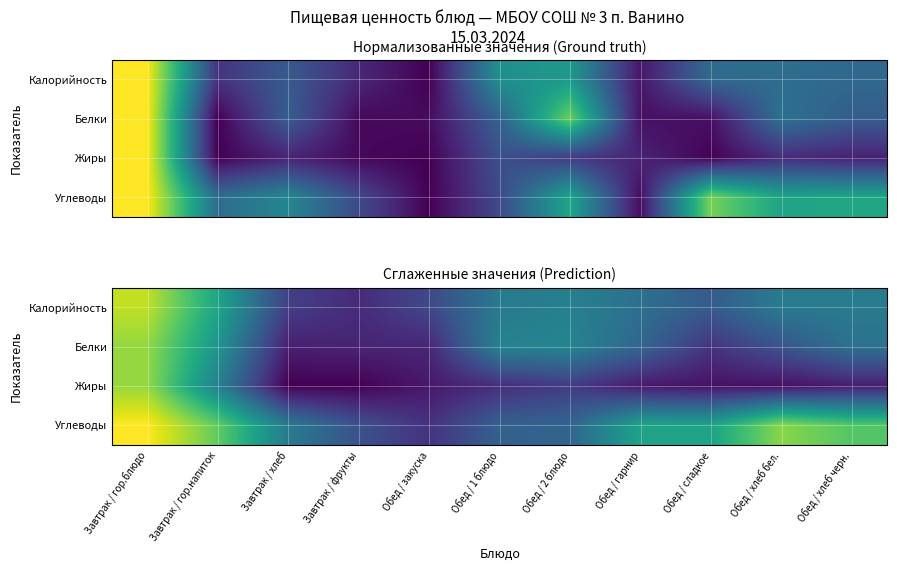

At how many categories does at least one series exceed 0?

11